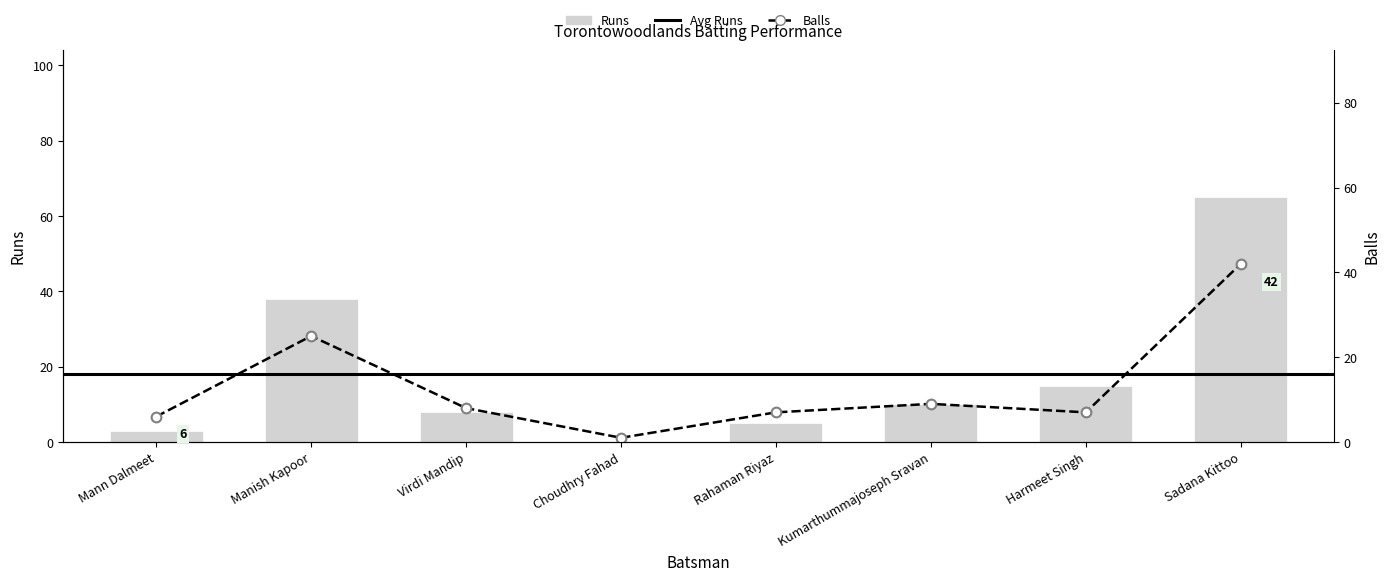

What position from the left is Virdi Mandip?

3